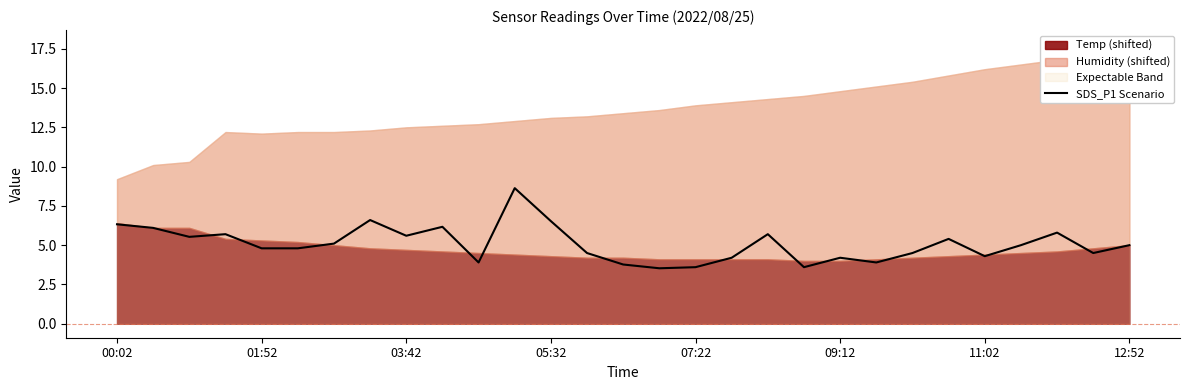

Is it true that the value at 14 is 0.8?

False